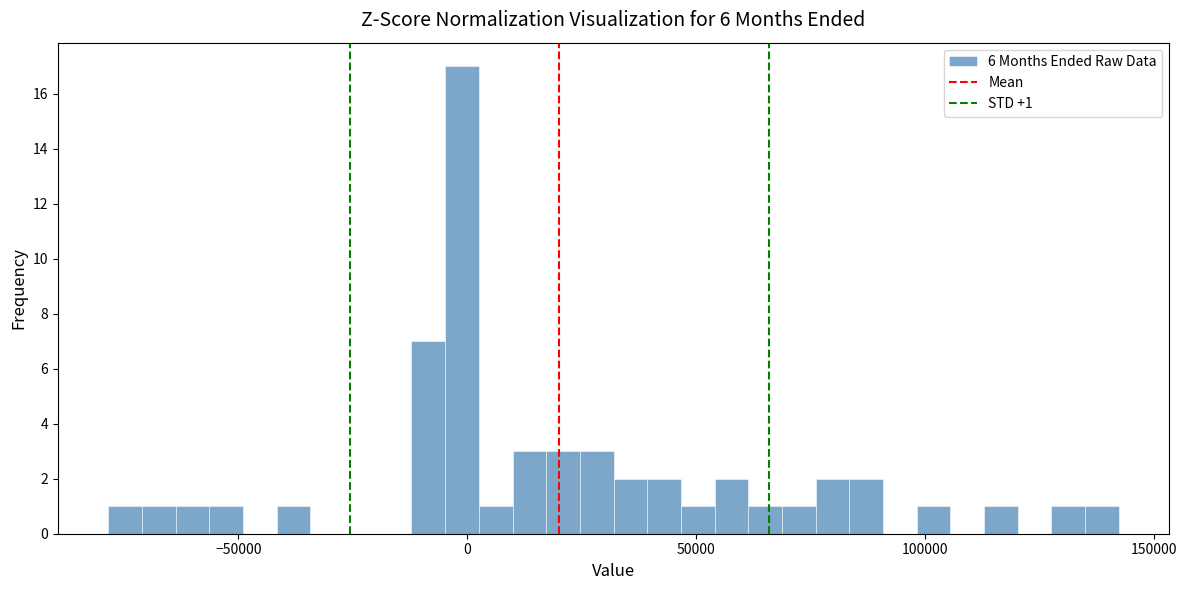

Read against the x-axis, roughly where is the centre of the tallest bar?

0